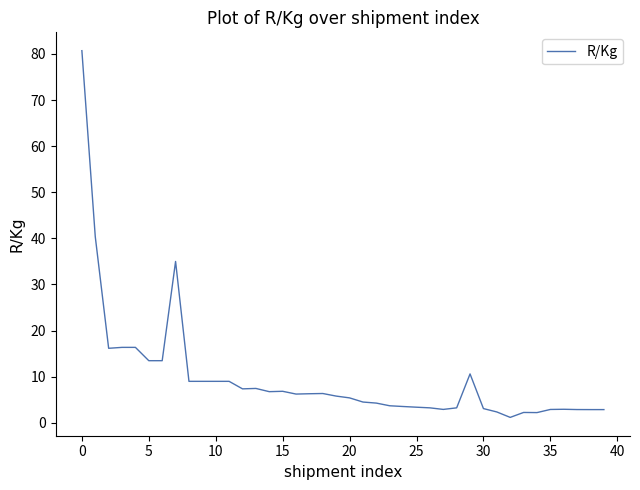

What is the difference between the maximum and minimum values?

79.6